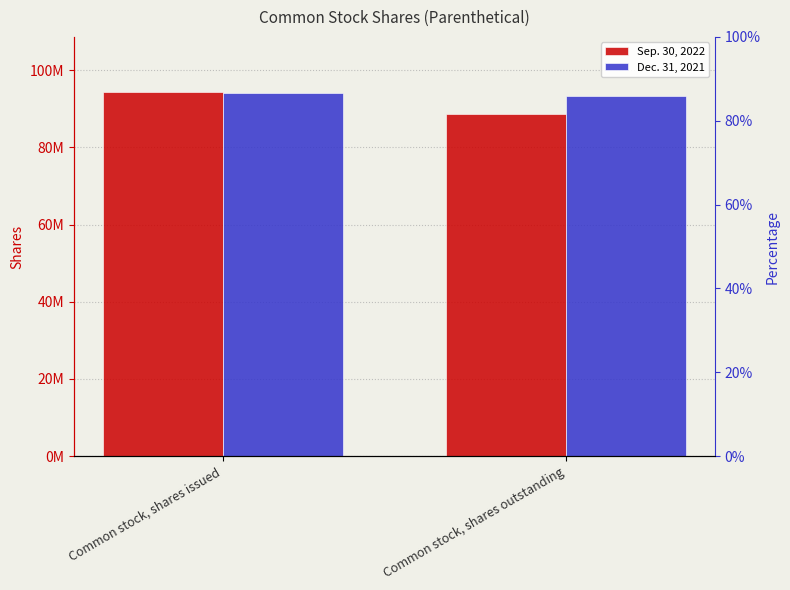

Which series changed the most between Common stock, shares issued and Common stock, shares outstanding?

Sep. 30, 2022